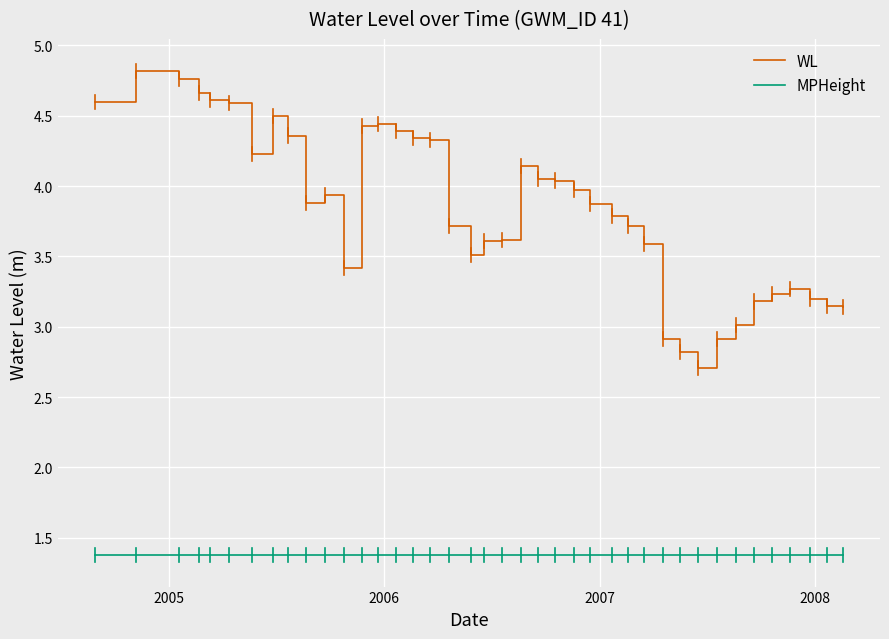

Is this an area chart (filled region under the line)?

No